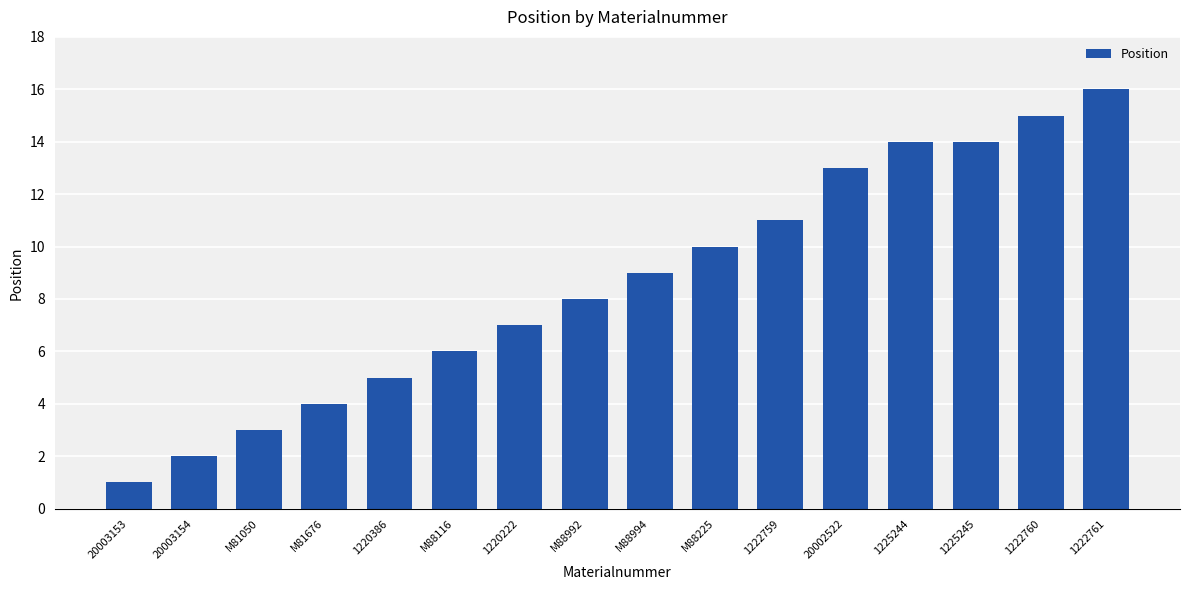

True or false: the data shows 11 at 1220222.

False